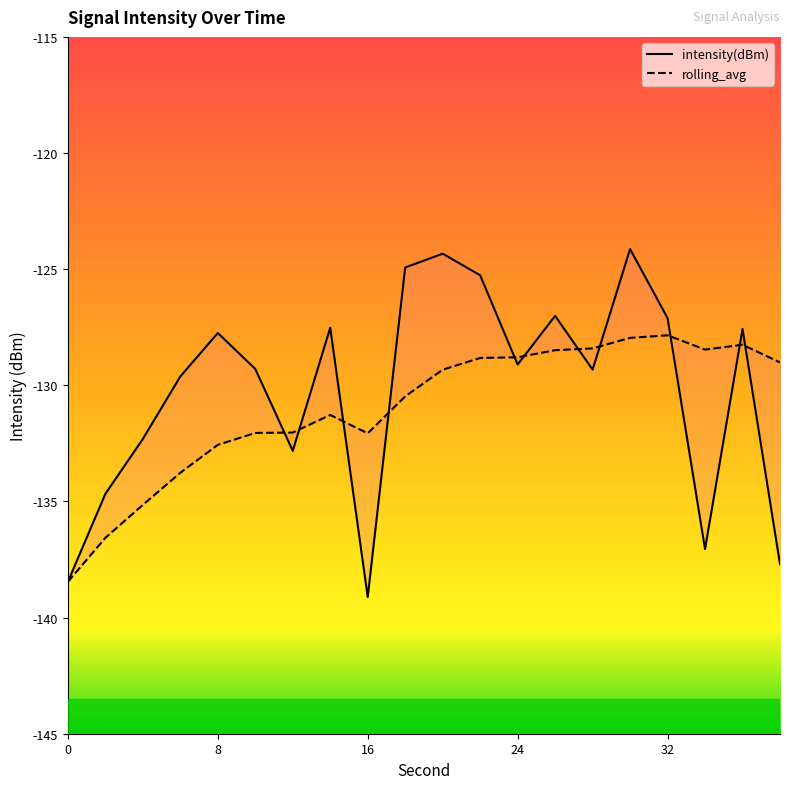

True or false: rolling_avg has a value of -128.5 at 26.

True